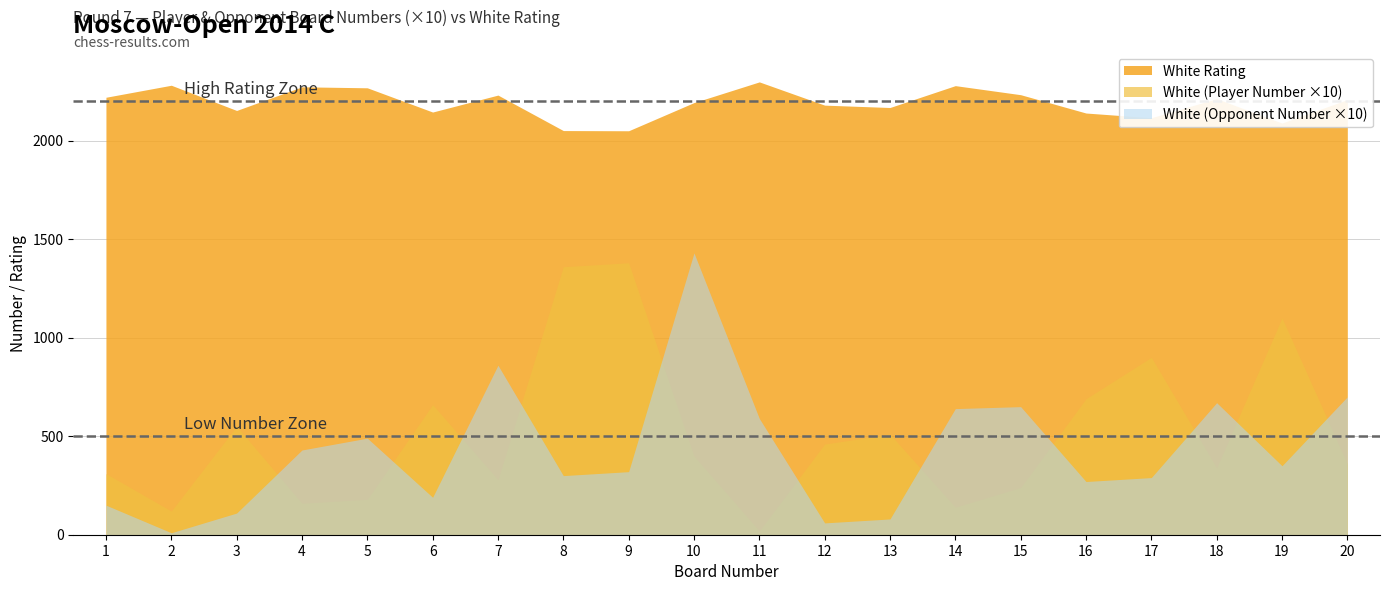

Where does the White (Player Number) series first go above 40?

3